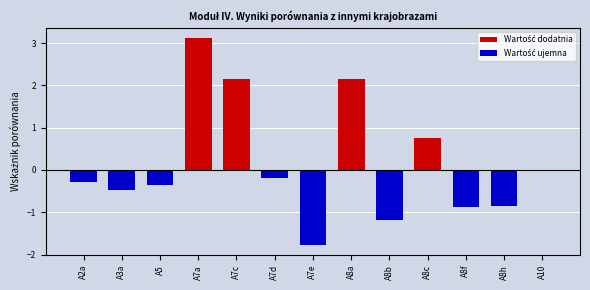

What is the greatest value displayed?

3.1